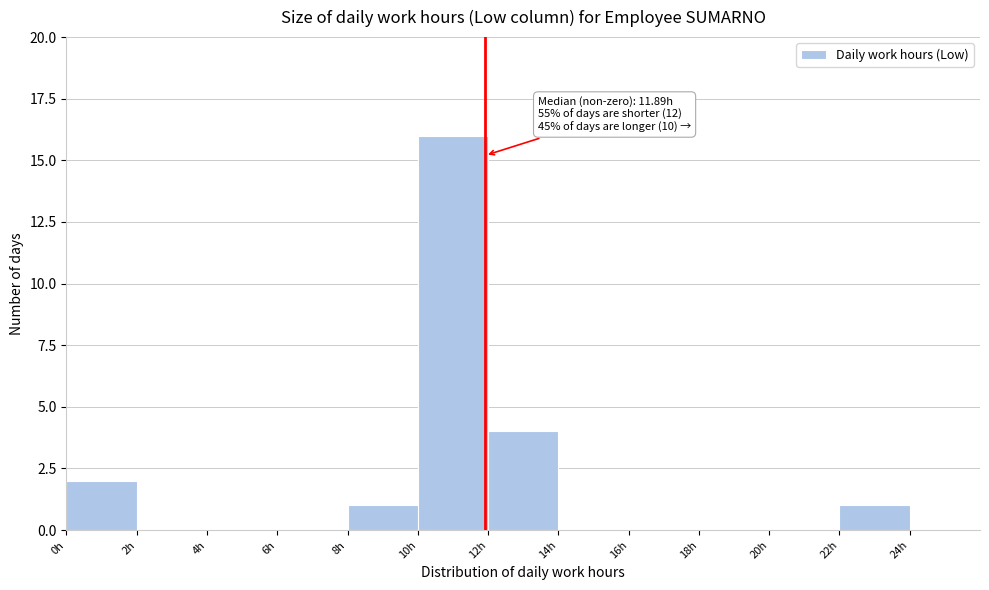

Over which range of the x-axis is the bar tallest?

10 to 12